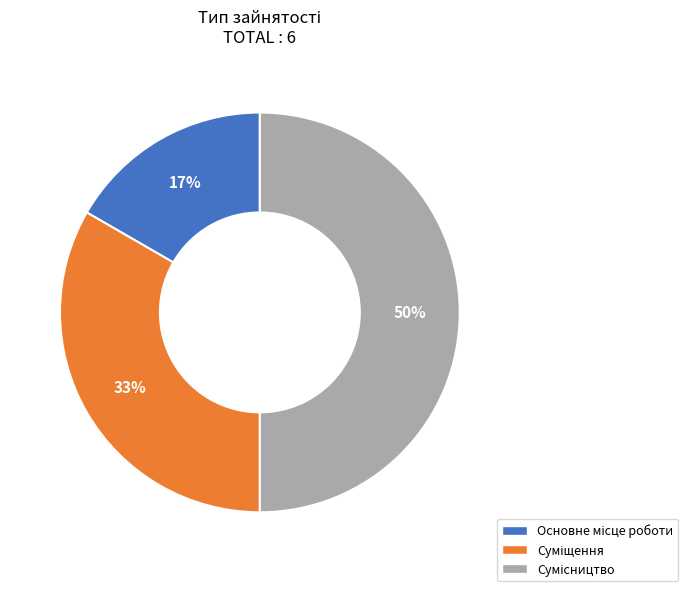

To the nearest percent, what is the difference between the largest and smallest slice percentages?

33%